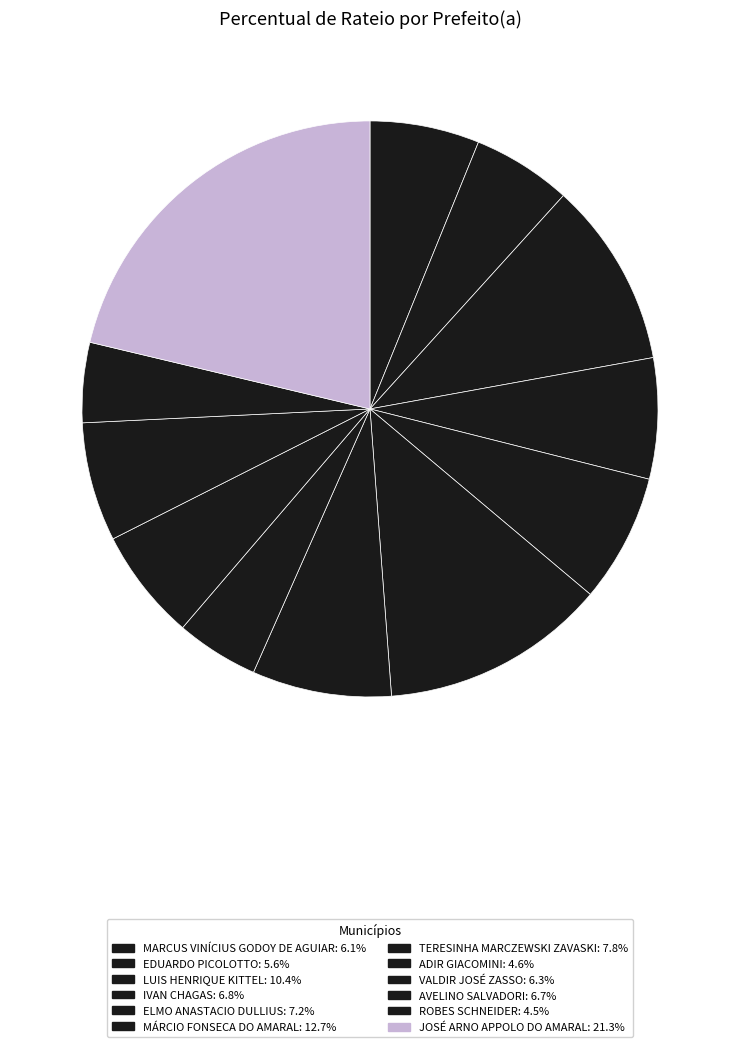

To the nearest percent, what portion does LUIS HENRIQUE KITTEL represent?

10%